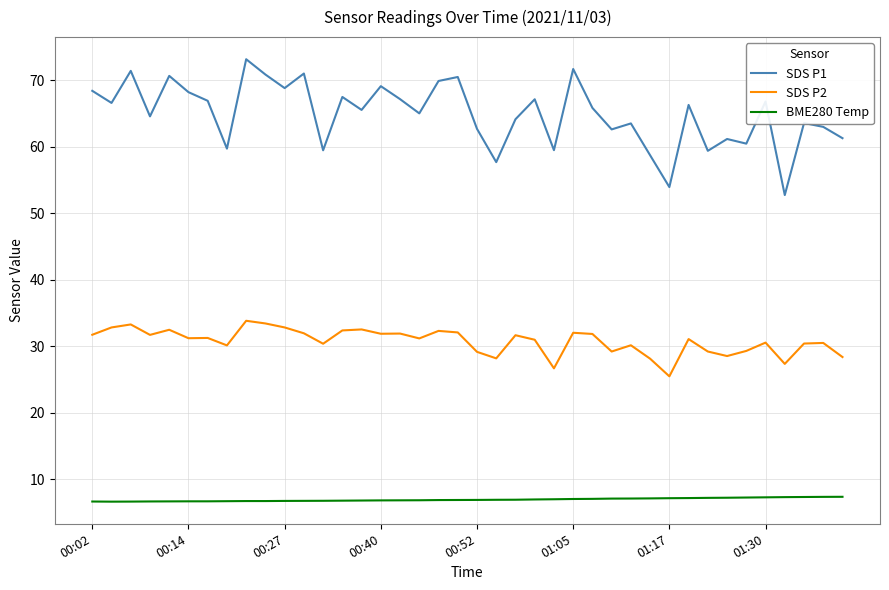

True or false: SDS P2 and SDS P1 cross at least once.

False